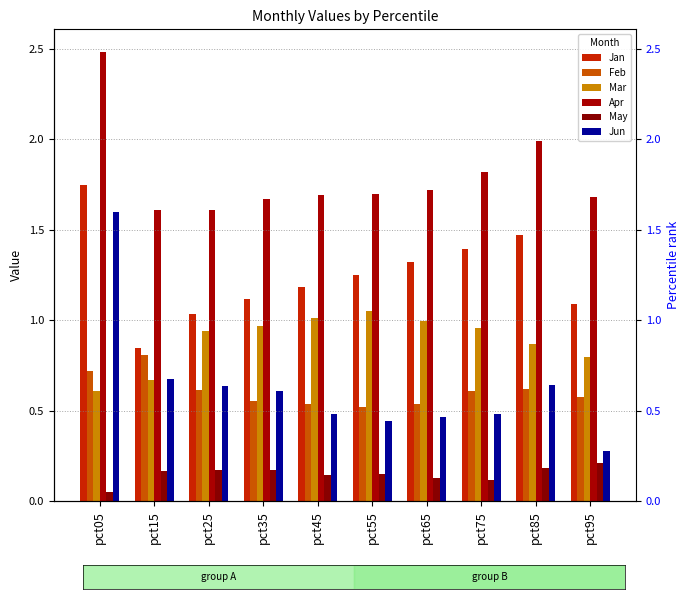

Which category has the lowest value in the May series?

pct05